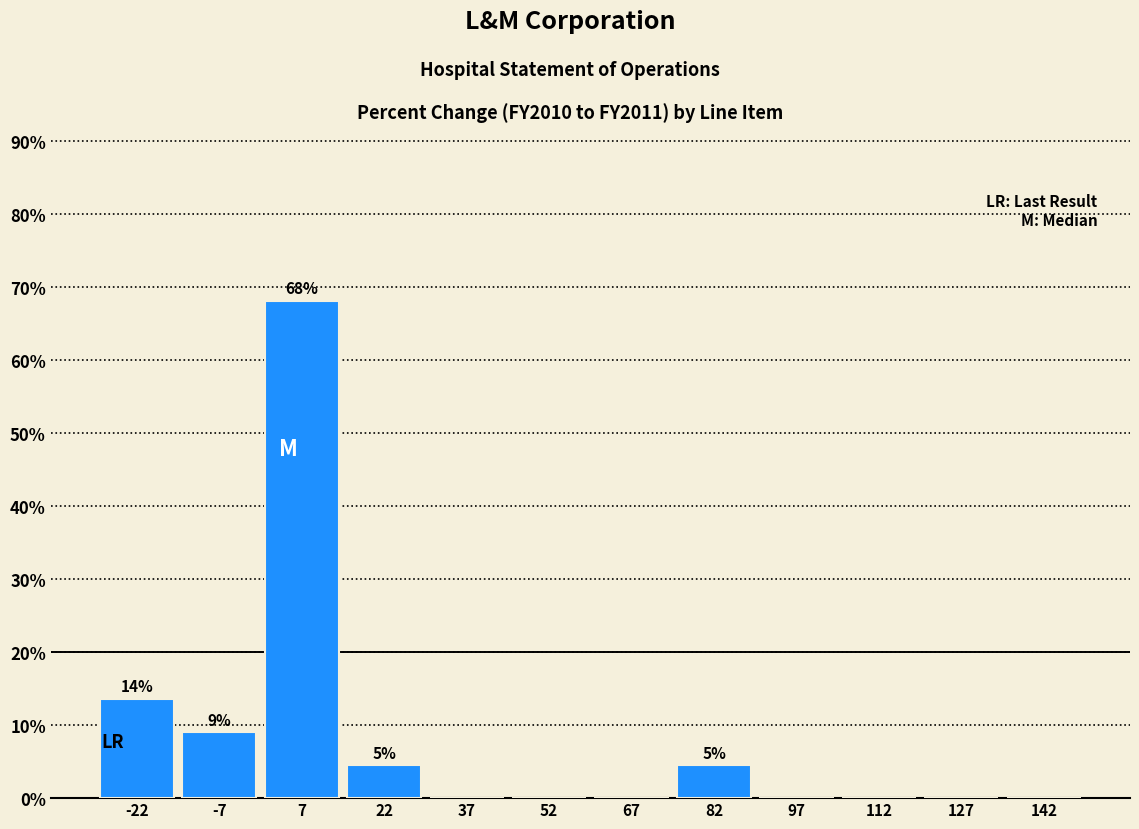

Over which range of the x-axis is the bar tallest?

0 to 15